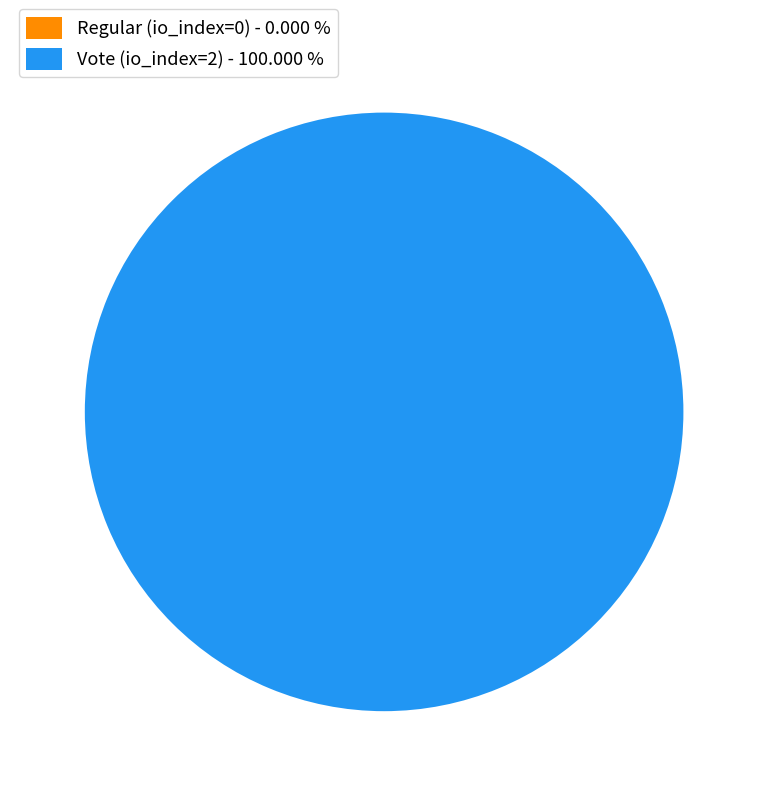

To the nearest percent, what is the difference between the Regular (io_index=0) and Vote (io_index=2) slice percentages?

100%